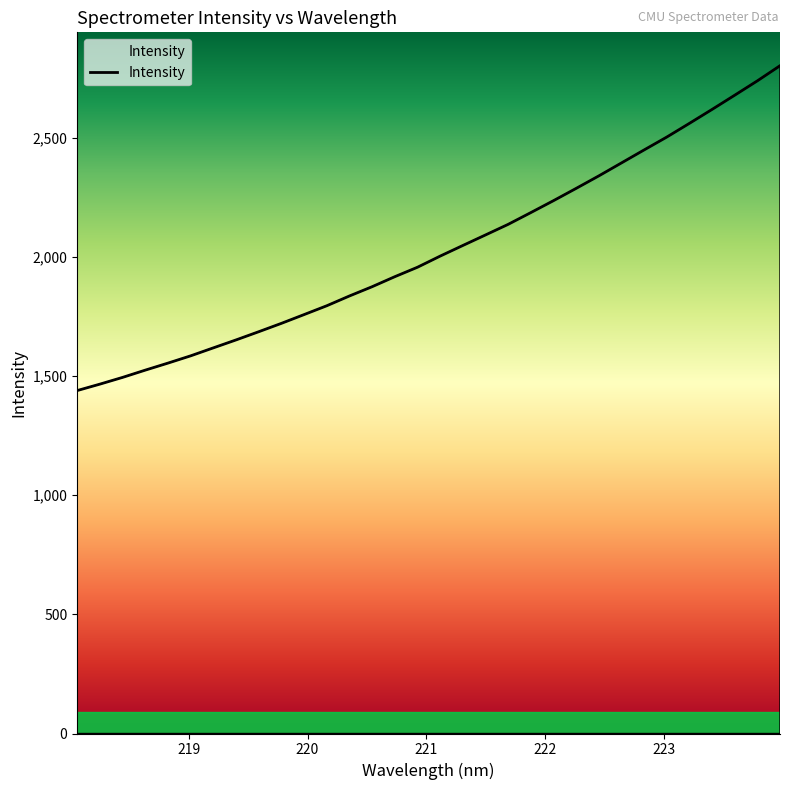

What is the average value?

2029.8